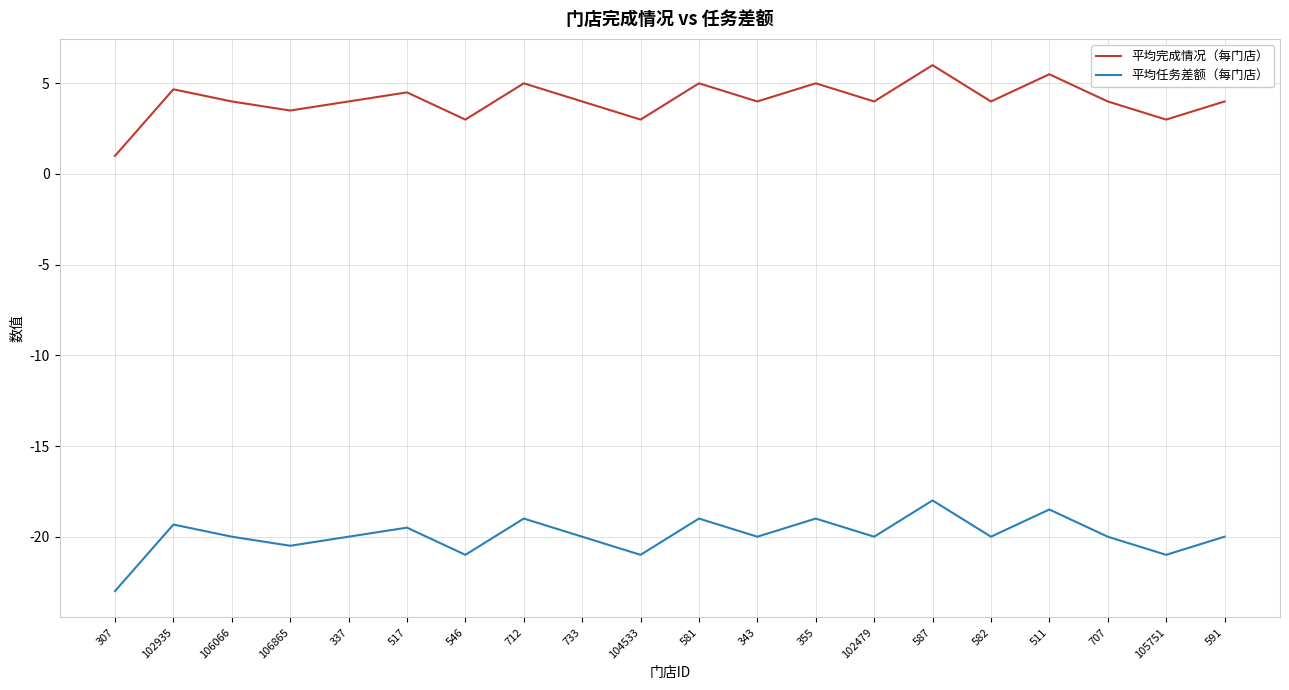

True or false: 平均完成情况（每门店） has more than 1 interior local peaks.

True